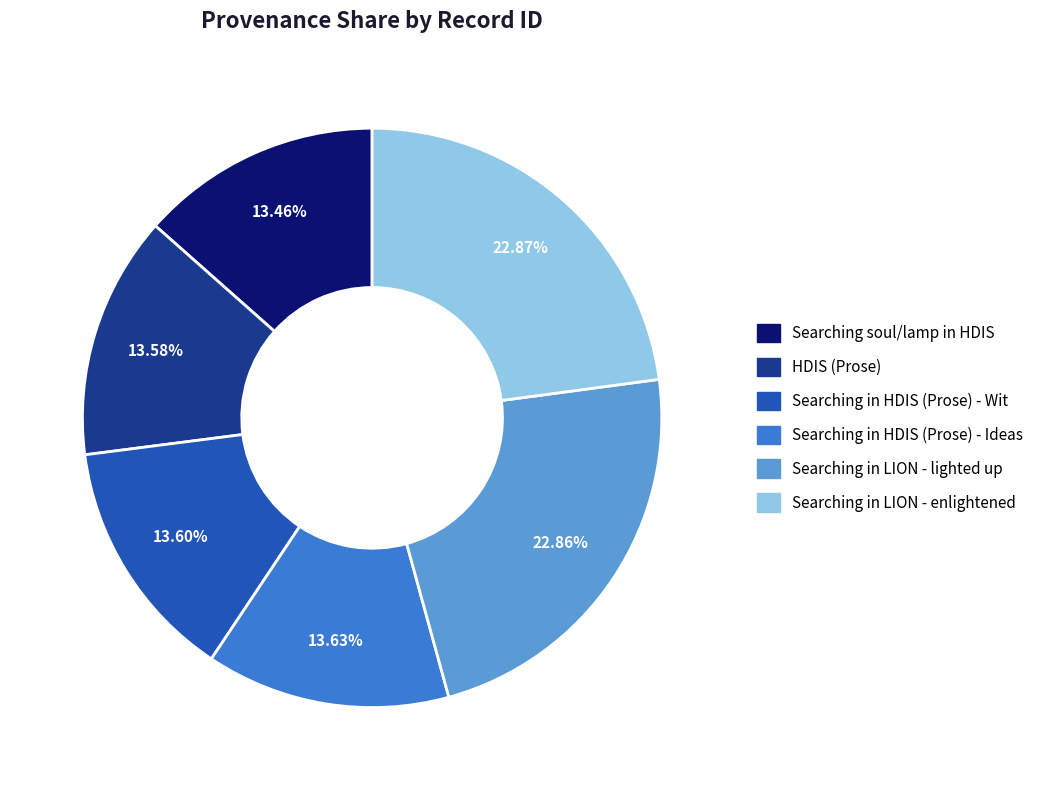

Does any single category account for the majority?

No